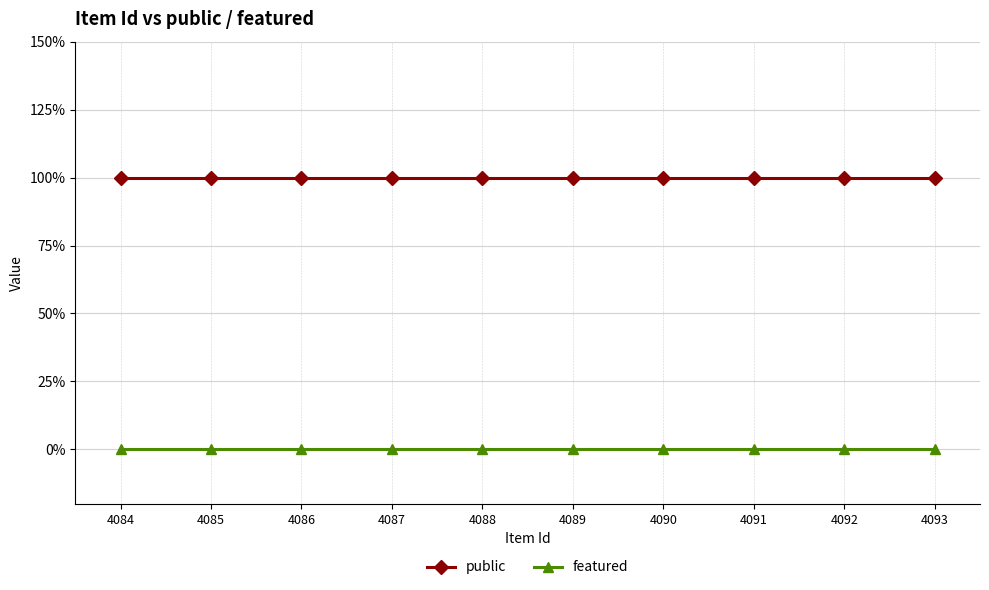

Reading right to left, list all the values displayed in this chart.

public: 4084=1	4085=1	4086=1	4087=1	4088=1	4089=1	4090=1	4091=1	4092=1	4093=1
featured: 4084=0	4085=0	4086=0	4087=0	4088=0	4089=0	4090=0	4091=0	4092=0	4093=0